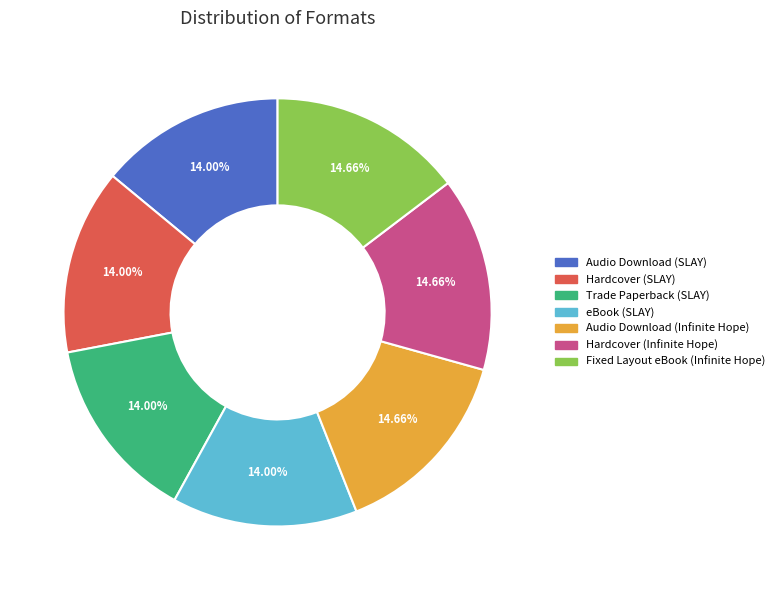

Does Audio Download (SLAY) represent more than half of the total?

No